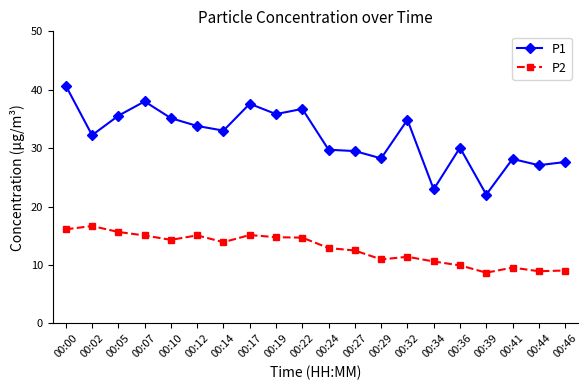

The P1 series shows 30.1 at 00:36. True or false?

True